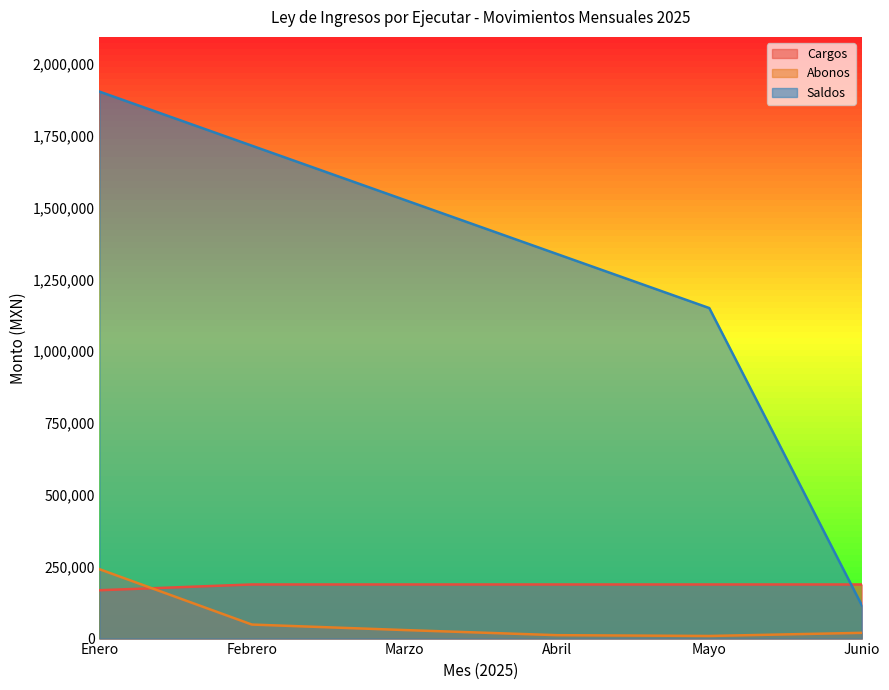

Is it true that Saldos equals 1338447.5 at Abril?

True